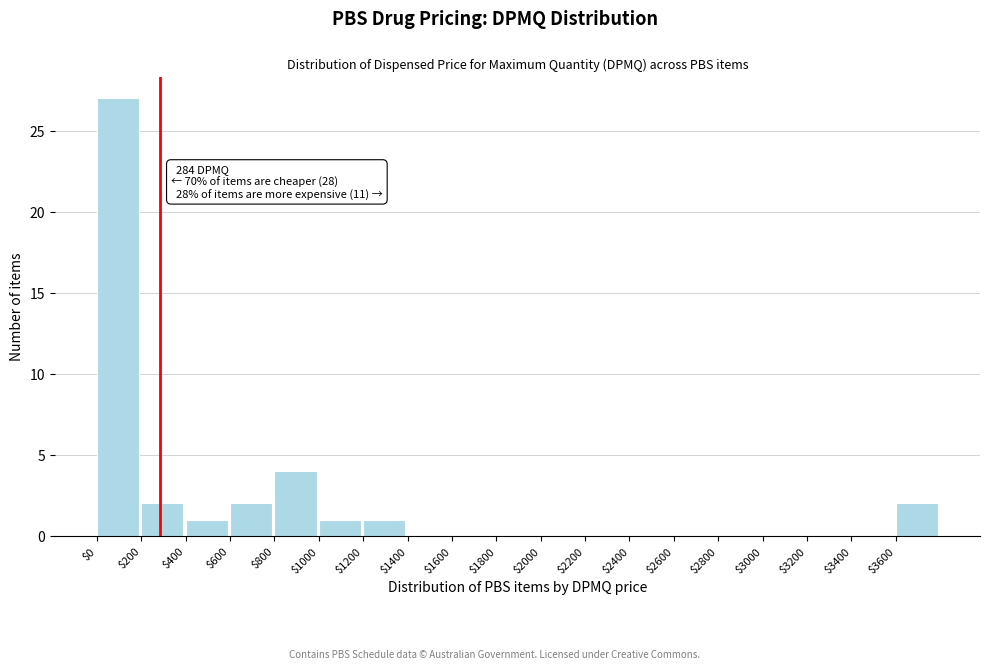

Which range on the x-axis has the tallest bar?

0 to 200